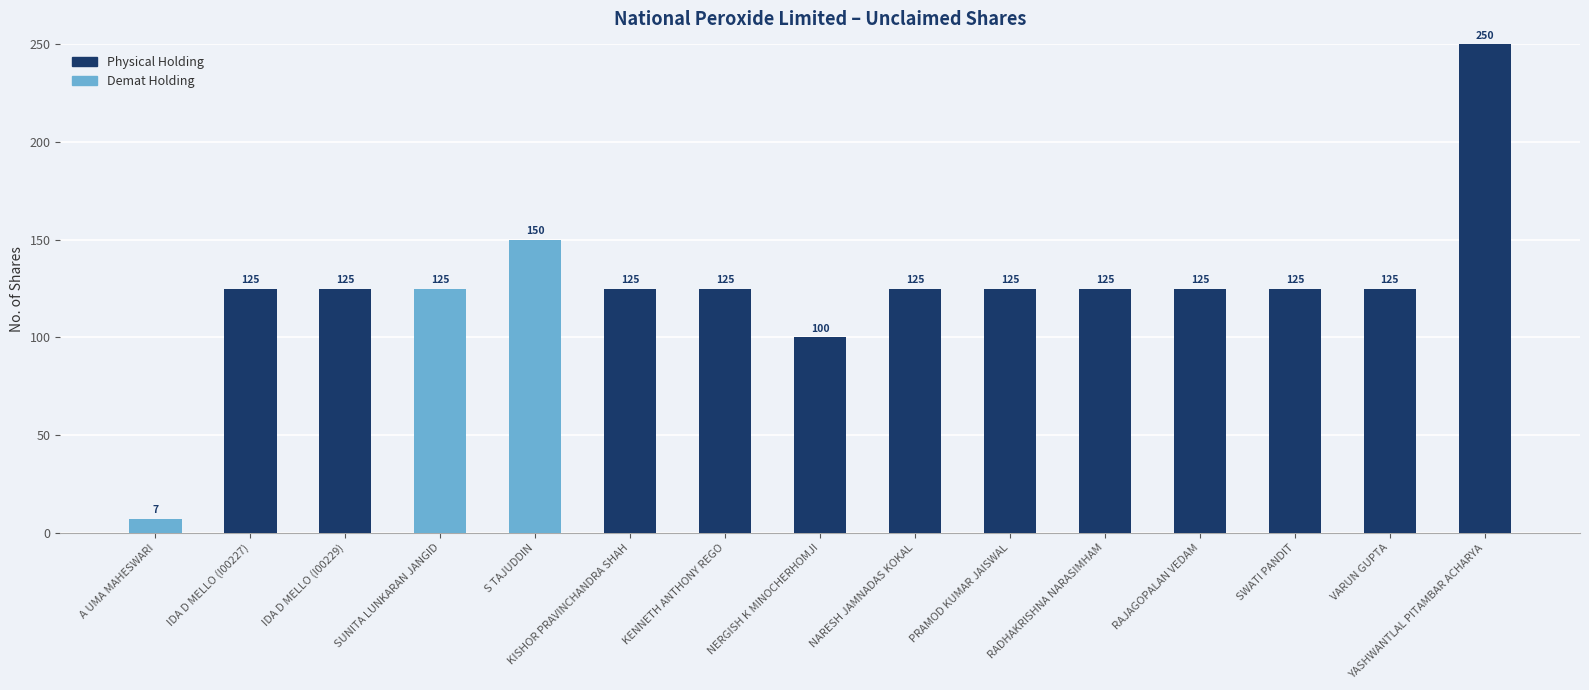

Does the chart contain stacked bars?

Yes